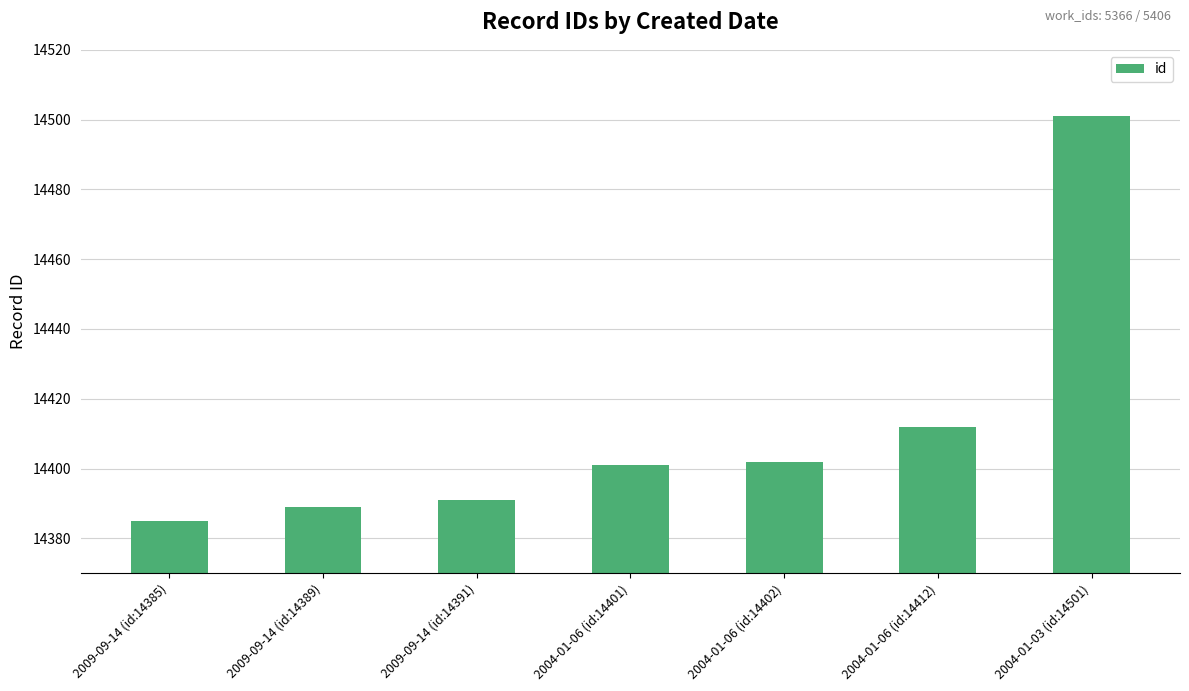

What value does the data have at 2009-09-14 (id:14391)?

14391